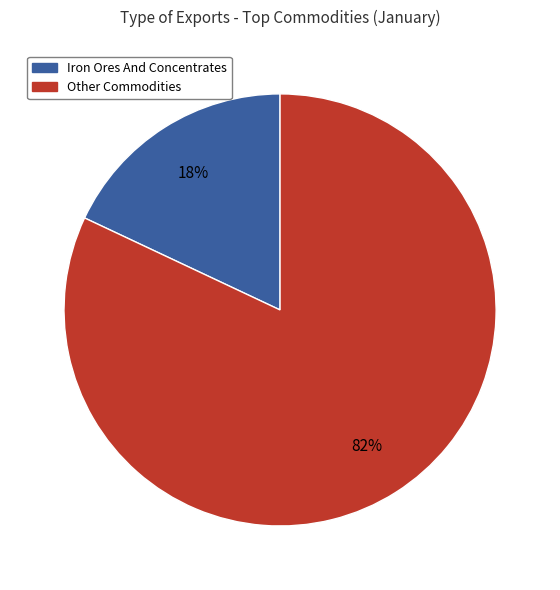

To the nearest percent, what is the average slice percentage?

50%